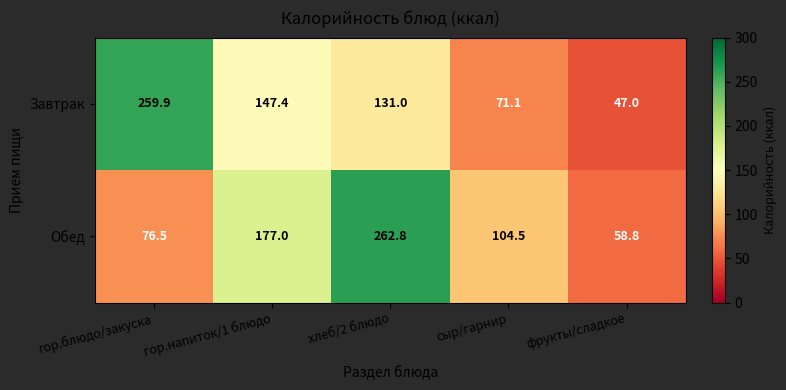

Where does the Обед series first go above 104?

гор.напиток/1 блюдо